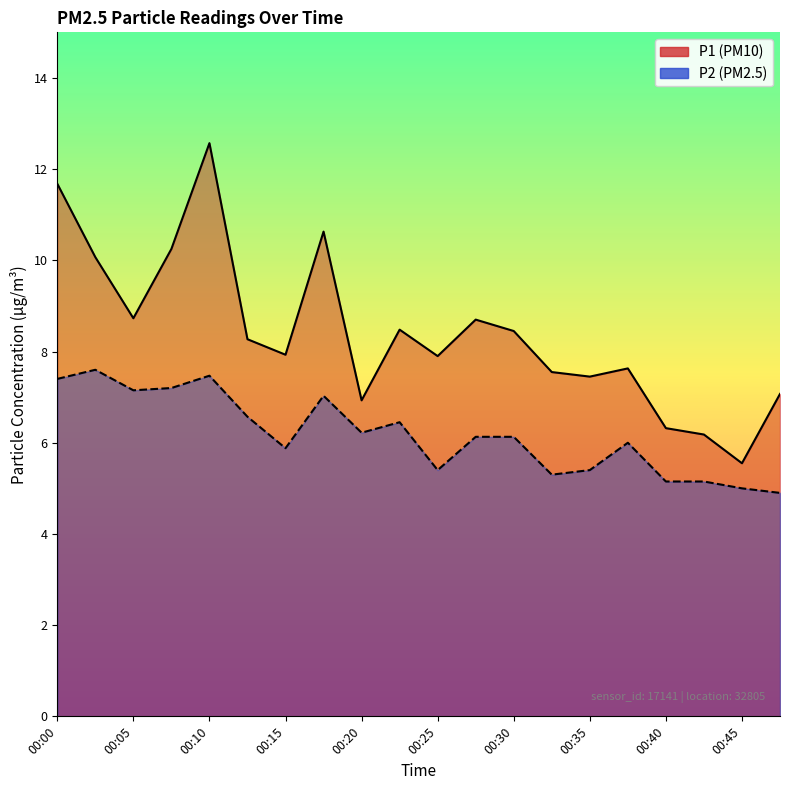

How many lines are shown in the chart?

2